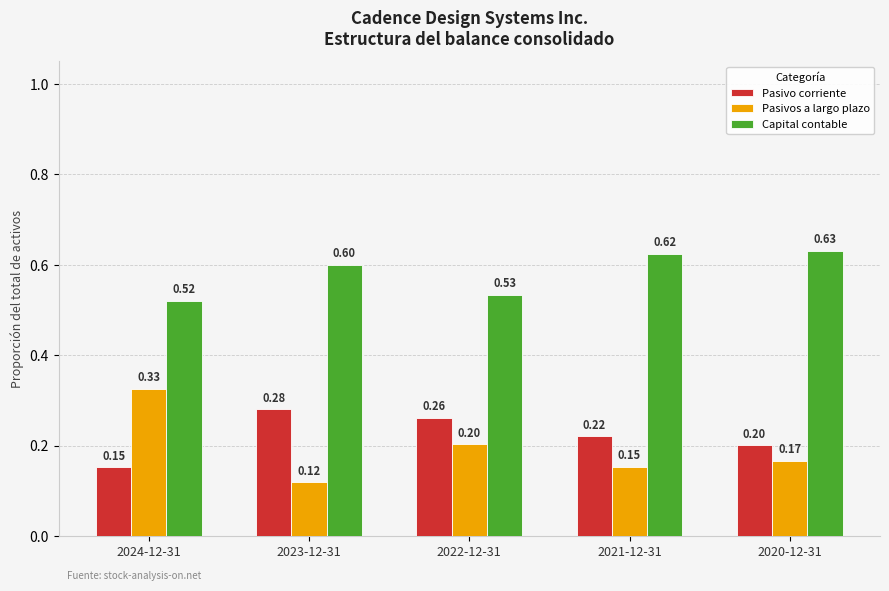

What is the minimum value for Pasivo corriente?

0.2